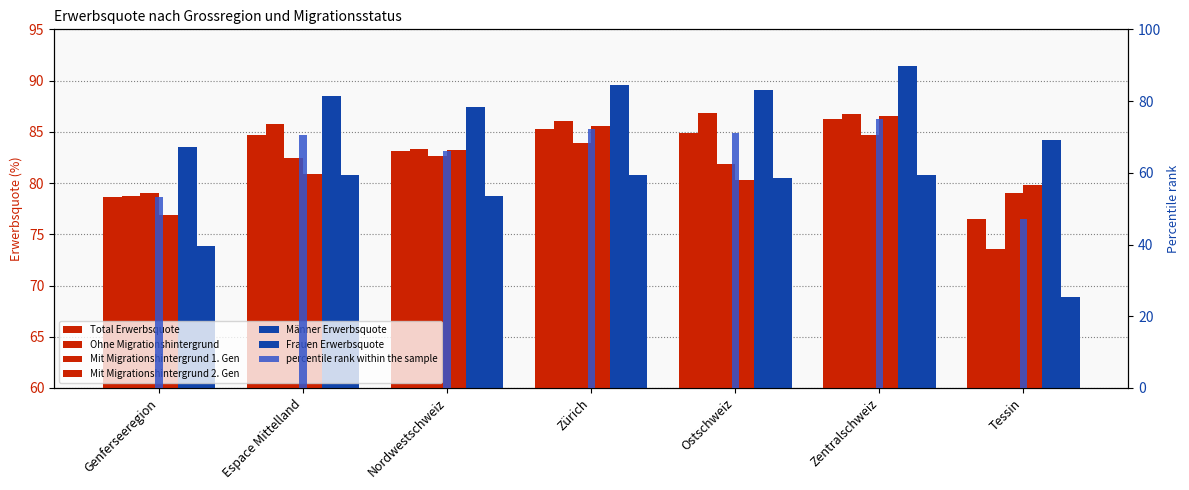

Which category has the highest value in the Männer Erwerbsquote series?

Zentralschweiz